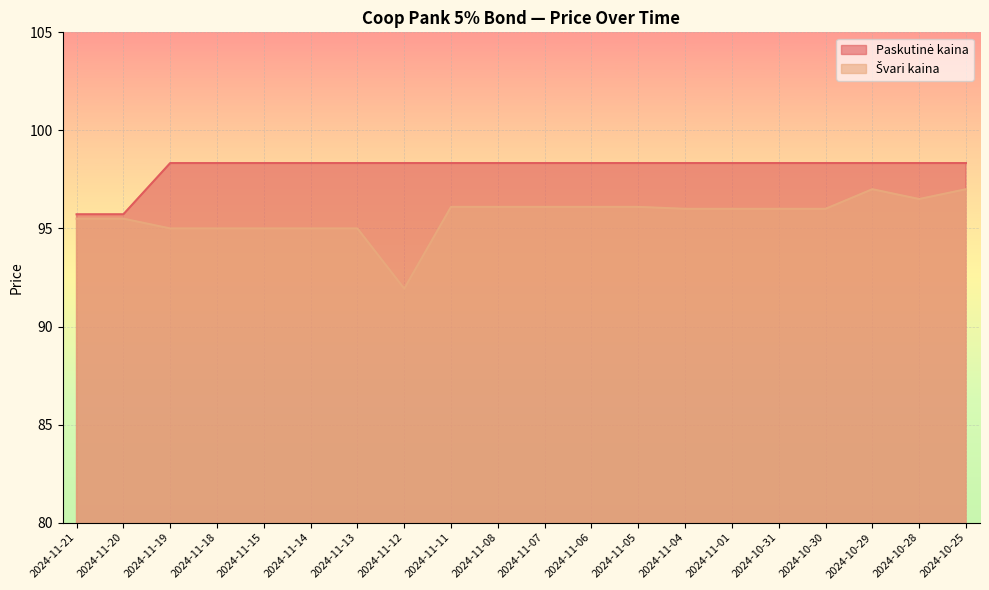

Rank the series by their average value, from lowest to highest.

Švari kaina, Paskutinė kaina